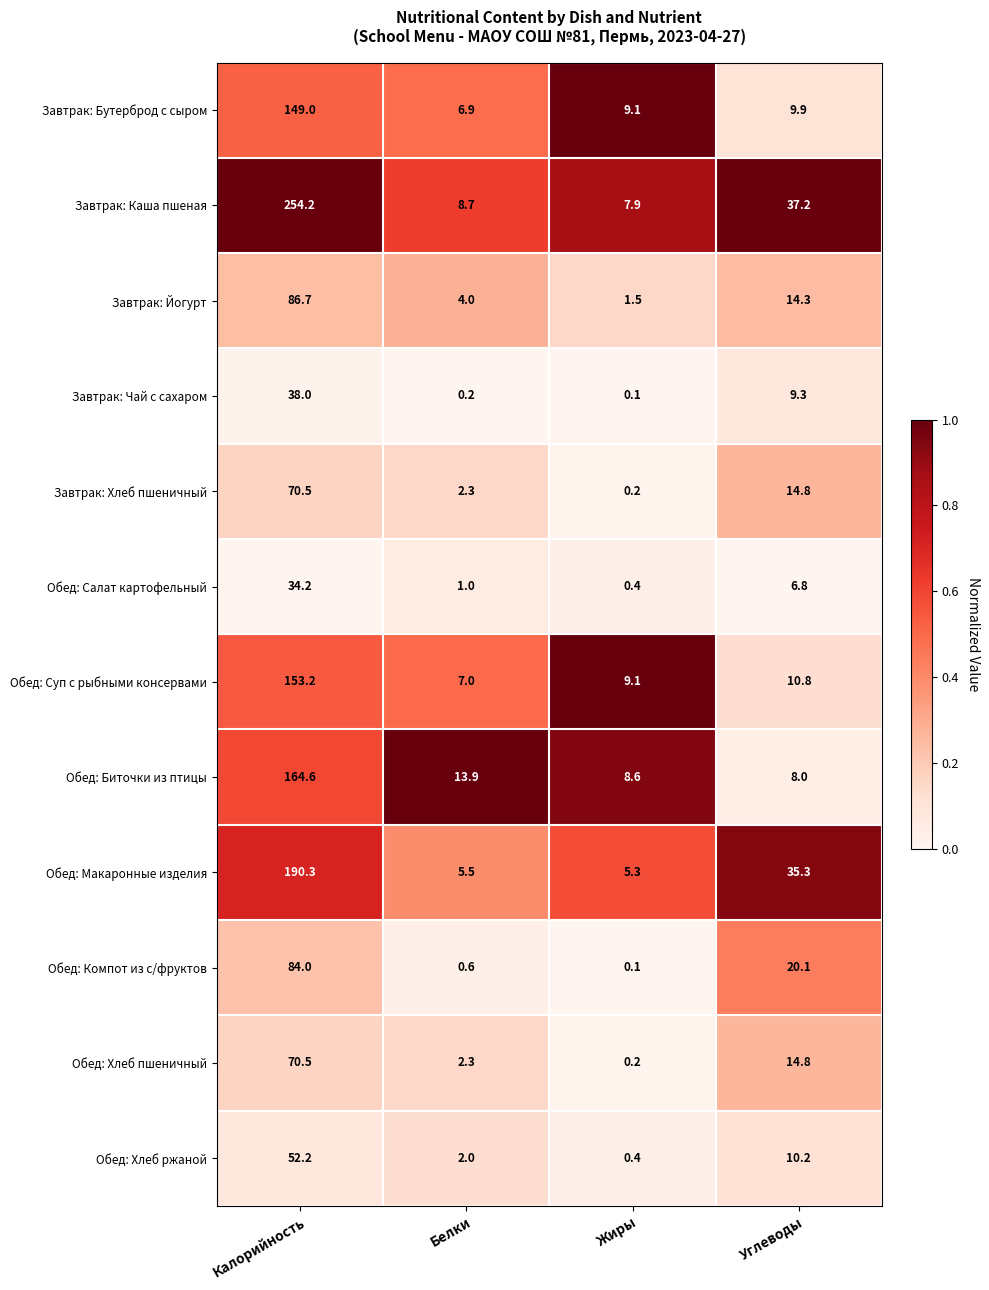

Count the number of data series in this chart.

12